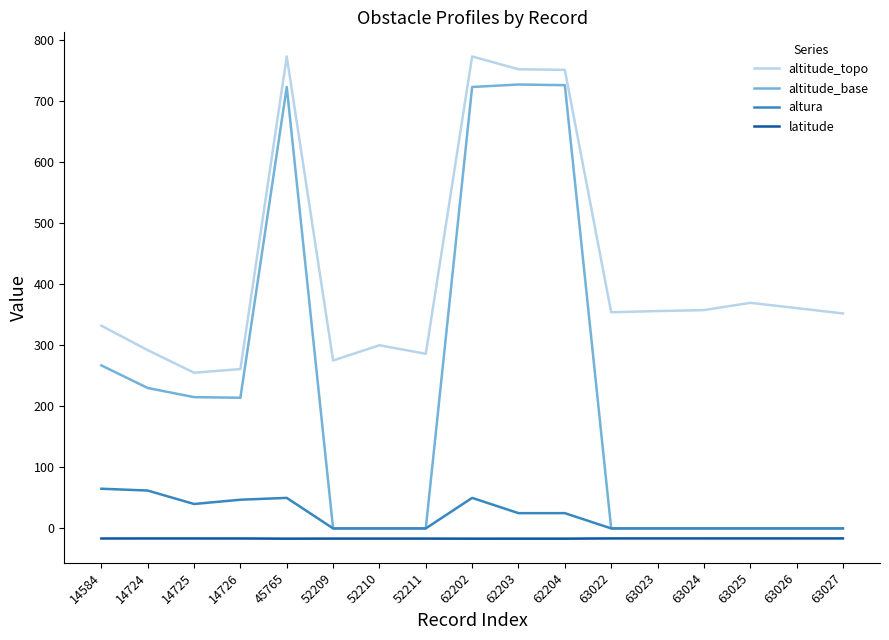

Between 14584 and 52209, which series saw the biggest shift?

altitude_base